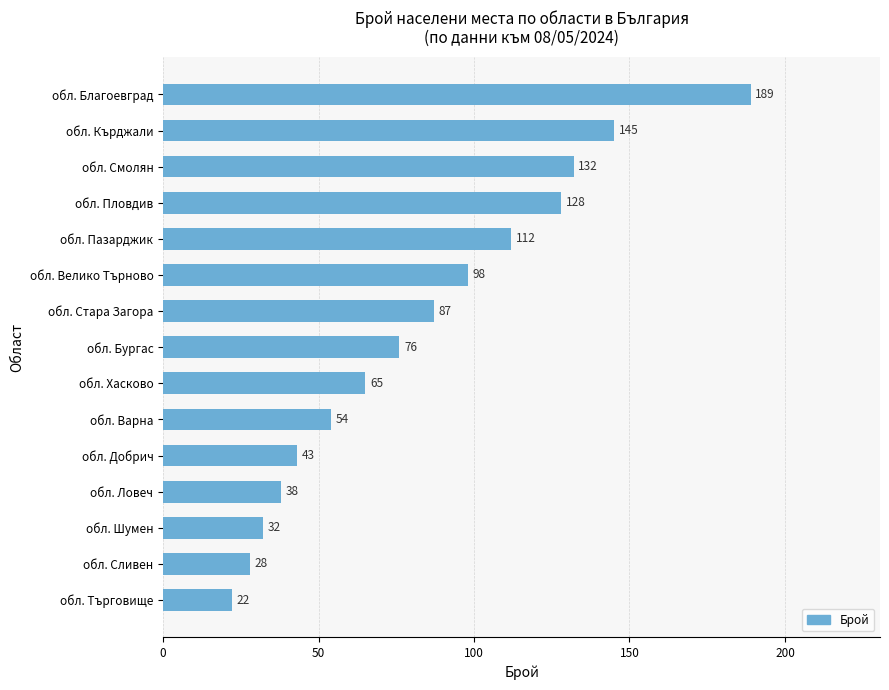

Reading bottom to top, list all the values displayed in this chart.

22	28	32	38	43	54	65	76	87	98	112	128	132	145	189